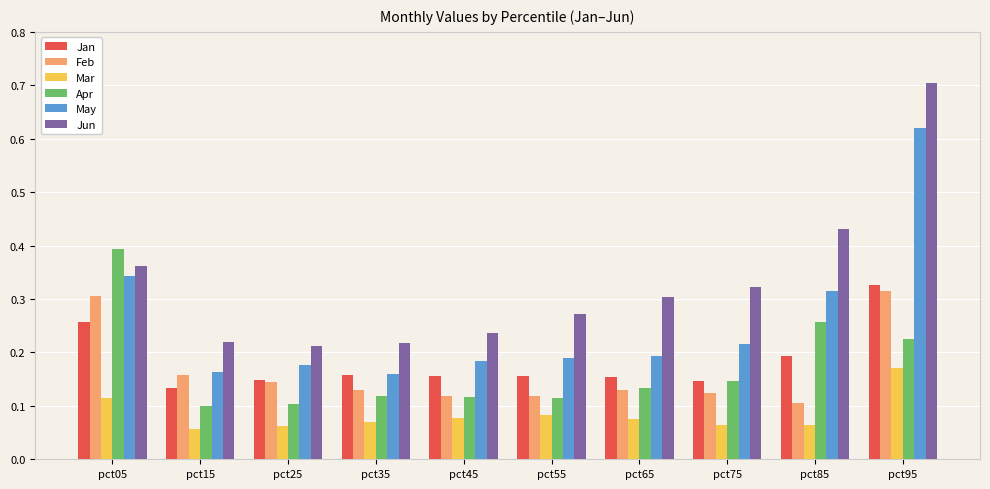

Rank the series by their maximum value, from highest to lowest.

Jun, May, Apr, Jan, Feb, Mar